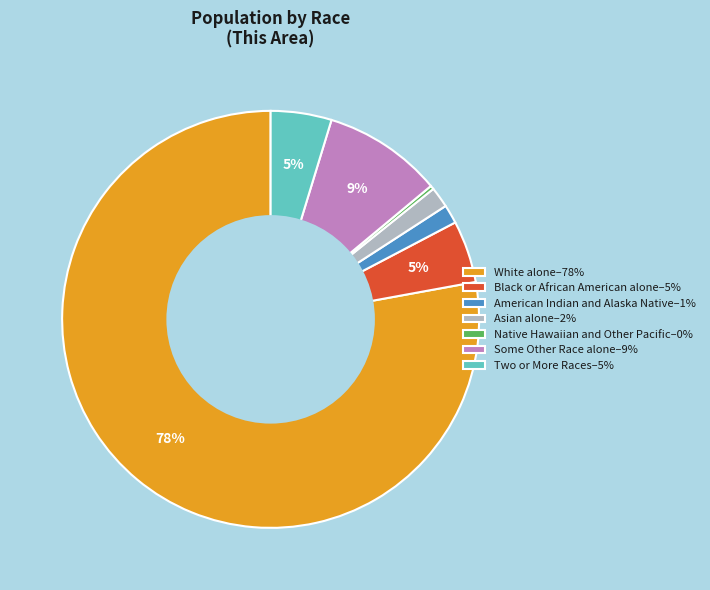

Do Native Hawaiian and Other Pacific–0% and American Indian and Alaska Native–1% together represent more than half of the pie?

No